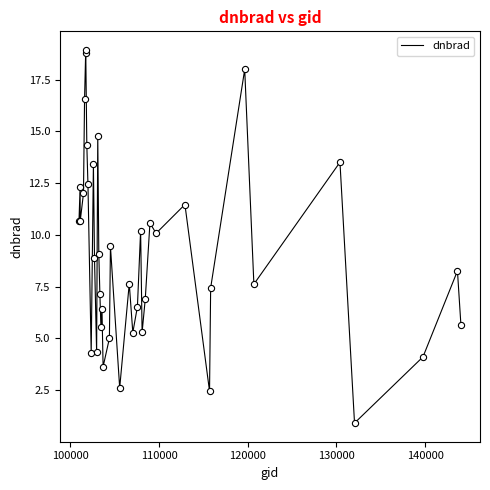

What is the smallest value displayed?

0.9